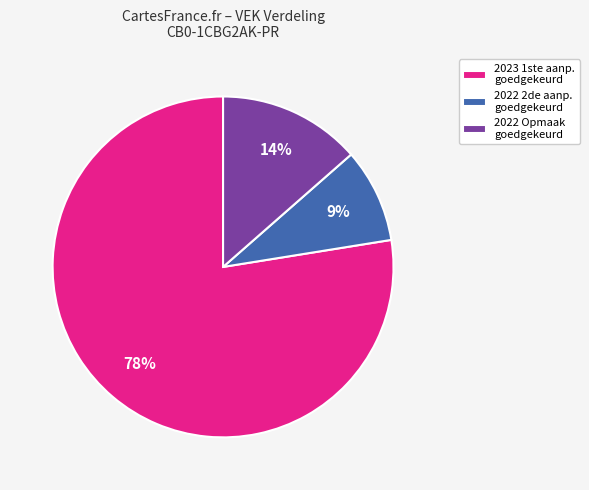

Between 2023 1ste aanp. goedgekeurd and 2022 Opmaak goedgekeurd, which is larger?

2023 1ste aanp. goedgekeurd